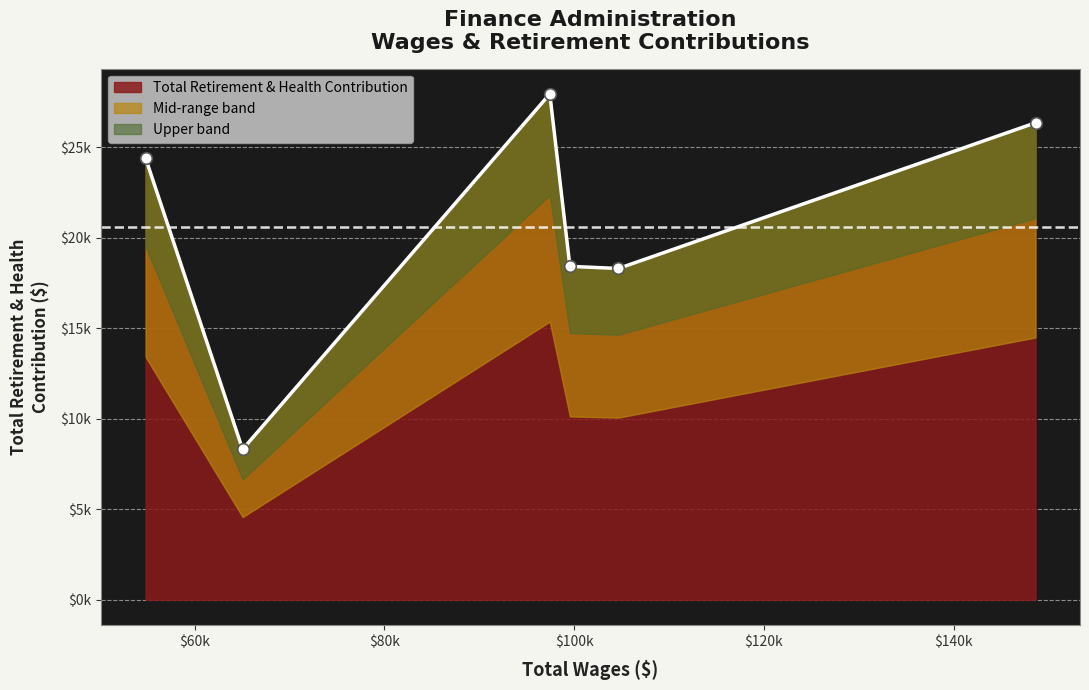

Which has a higher value, 104679.0 or 97438.0?

97438.0